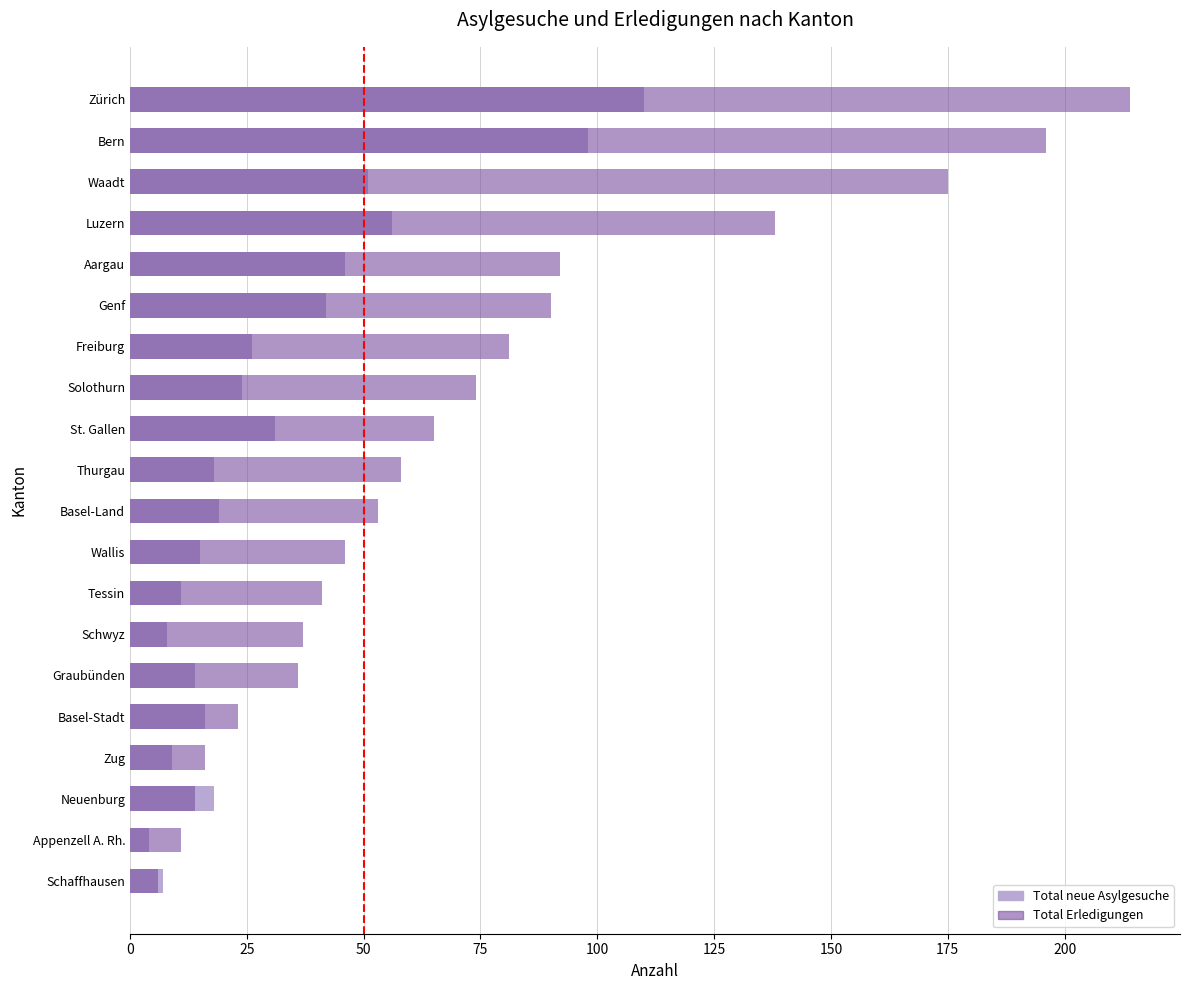

What is the approximate value of Total Erledigungen at Zug, to the nearest 10?

20